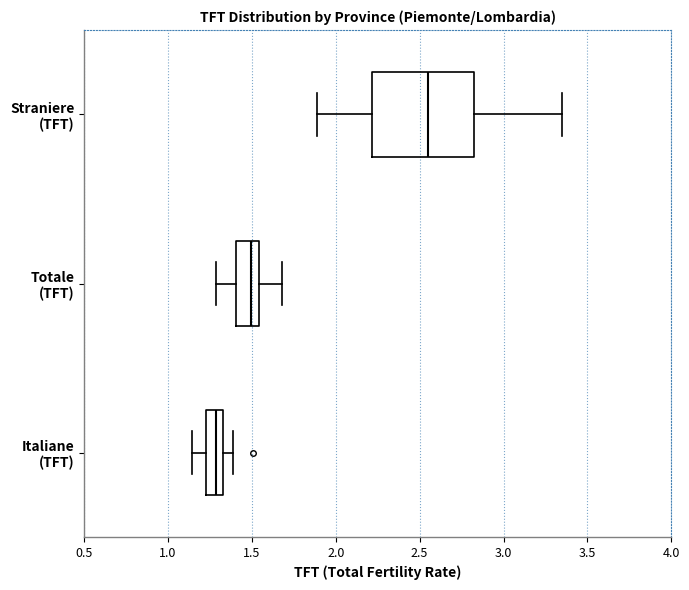

Which box is the widest, from its left edge to its right edge?

Straniere (TFT)